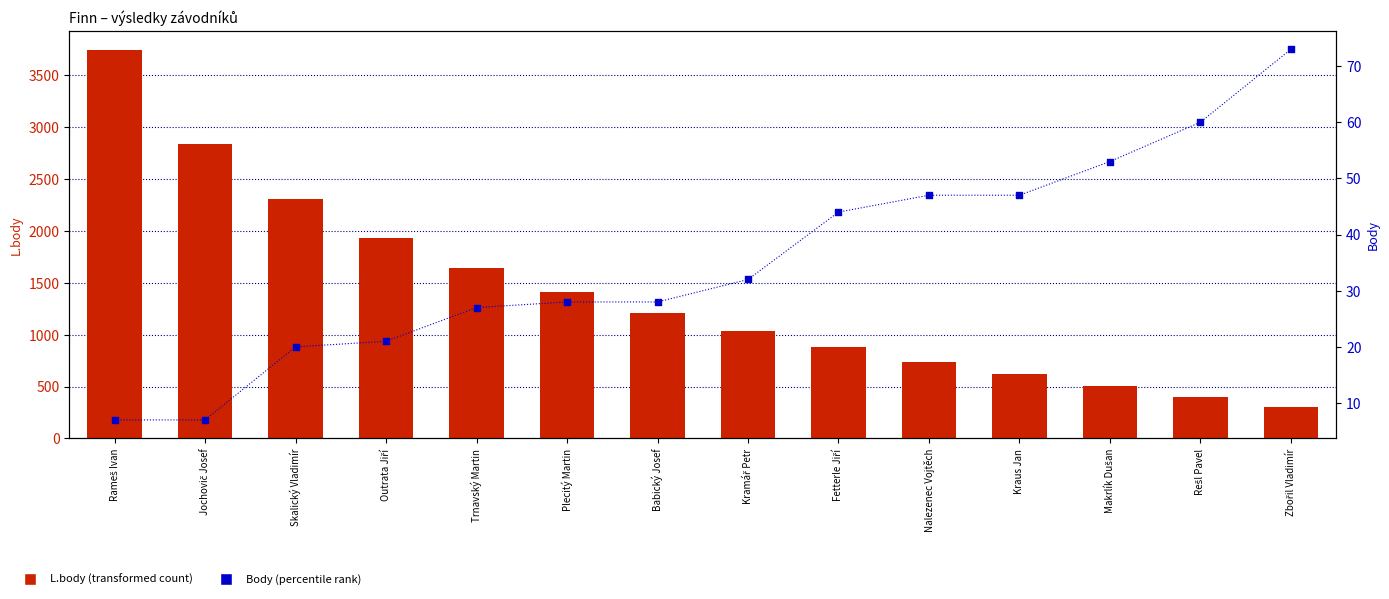

At how many categories does at least one series exceed 1357?

6